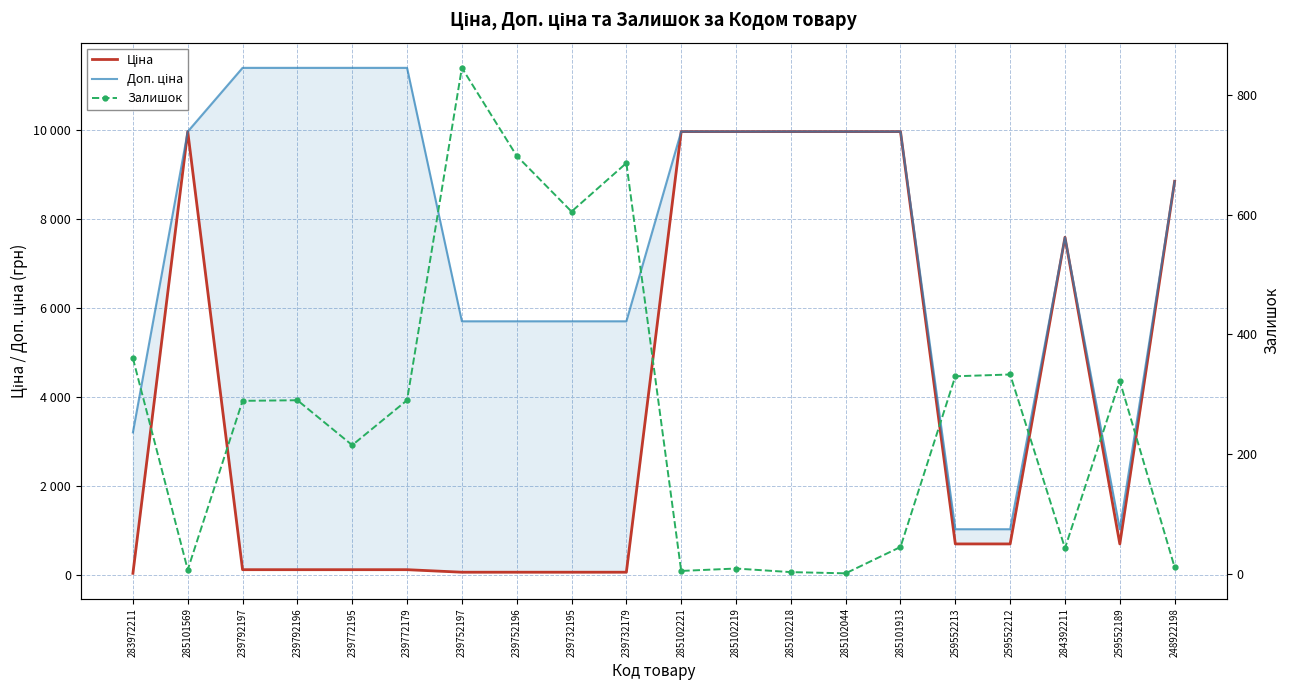

What is the total value across all series at 285102219?

19959.0